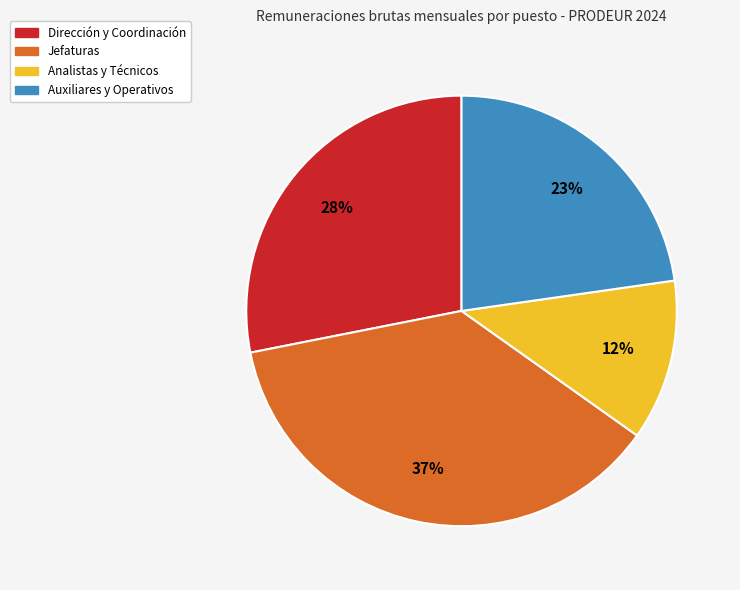

Is it true that Dirección y Coordinación is 37% of the pie?

False